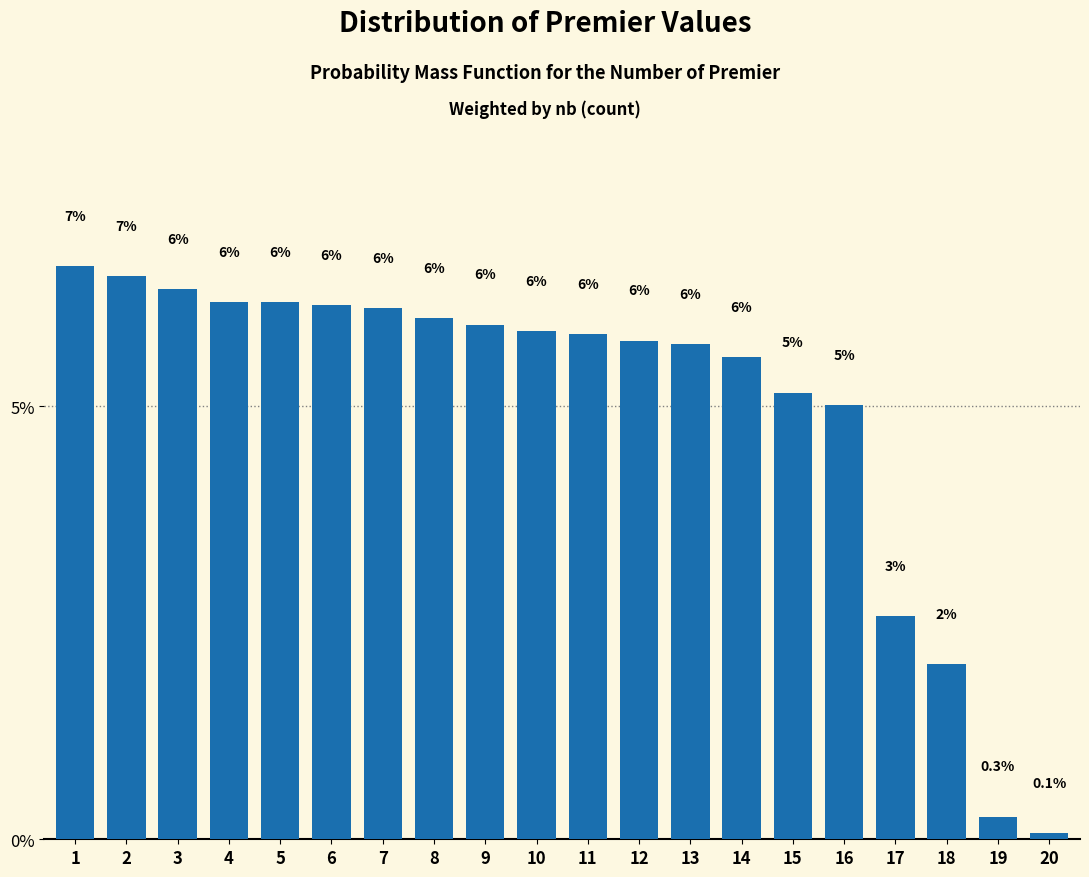

What is the approximate value at 2?

6.5